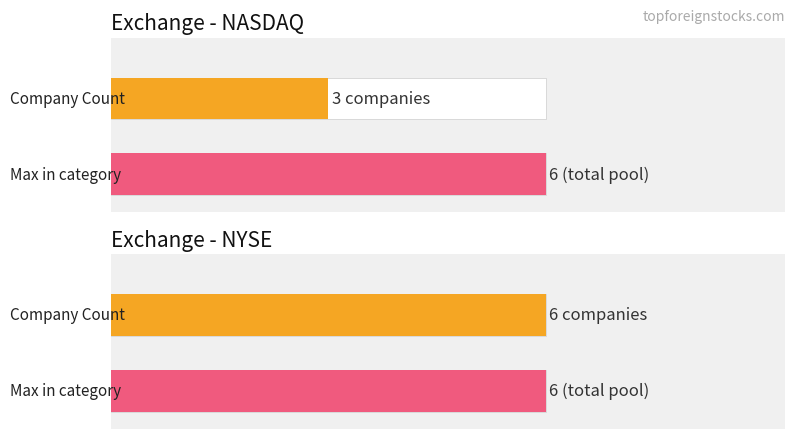

Is the value of NYSE at NASDAQ greater than the value of NASDAQ at NASDAQ?

Yes